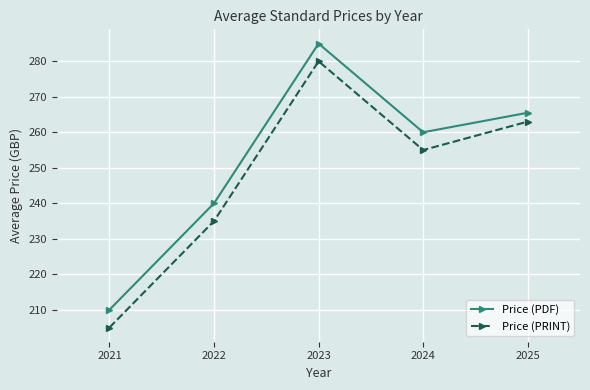

How many lines are shown in the chart?

2